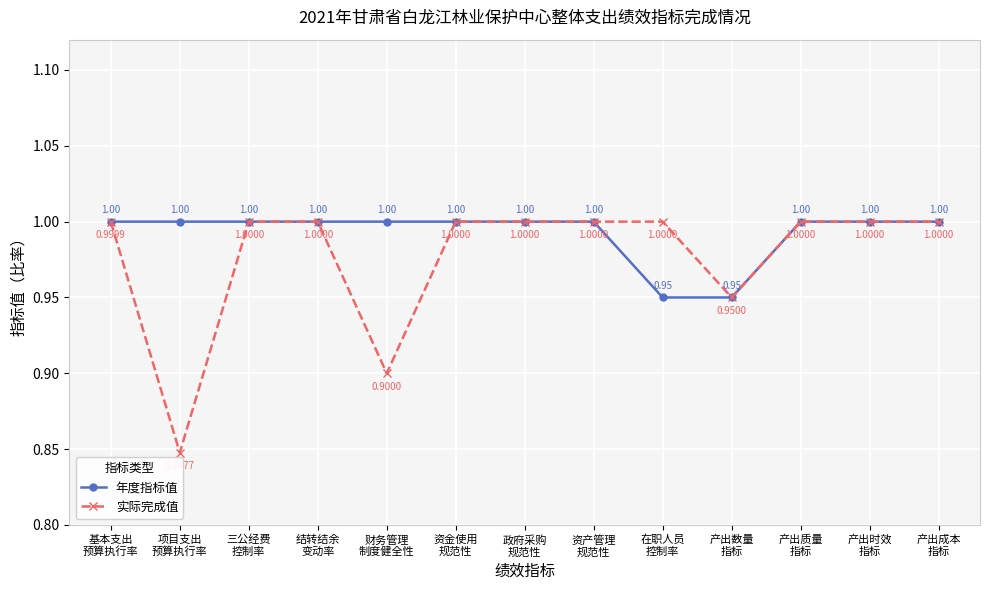

Which series has the largest range (max minus min)?

实际完成值